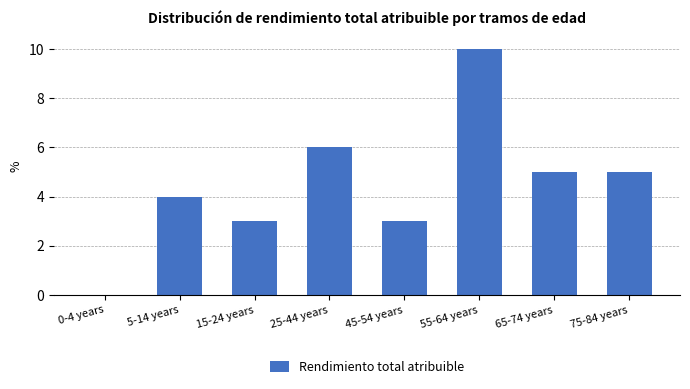

Reading left to right, extract all data points from this chart.

0-4 years=0	5-14 years=4	15-24 years=3	25-44 years=6	45-54 years=3	55-64 years=10	65-74 years=5	75-84 years=5